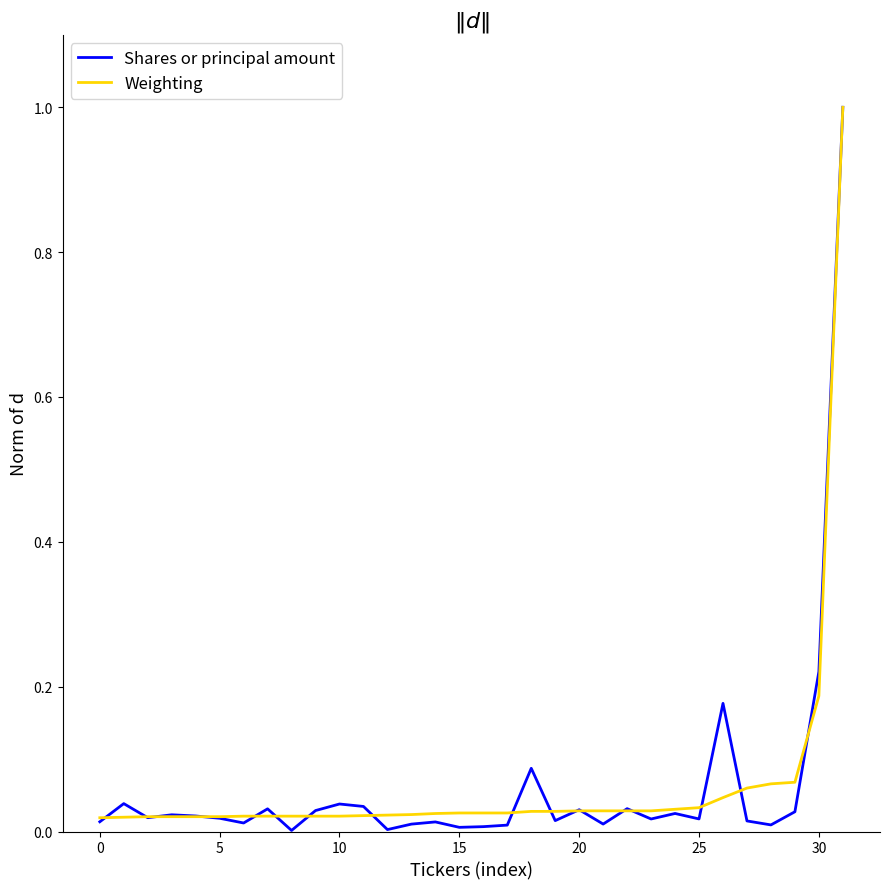

True or false: Weighting and Shares or principal amount intersect in this chart.

True